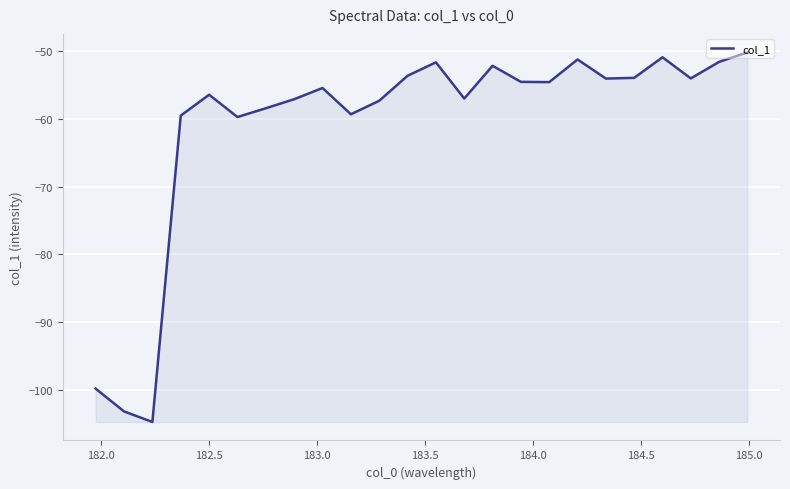

What is the smallest value displayed?

-104.8